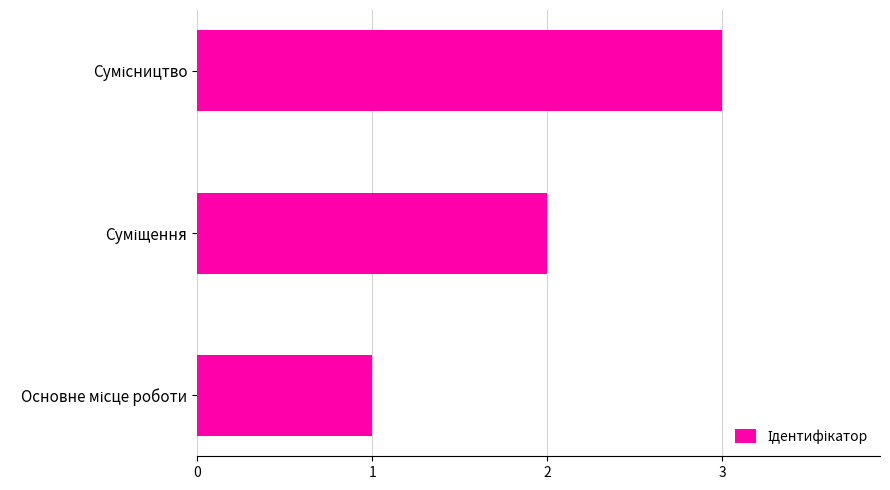

What is the sum of all values?

6